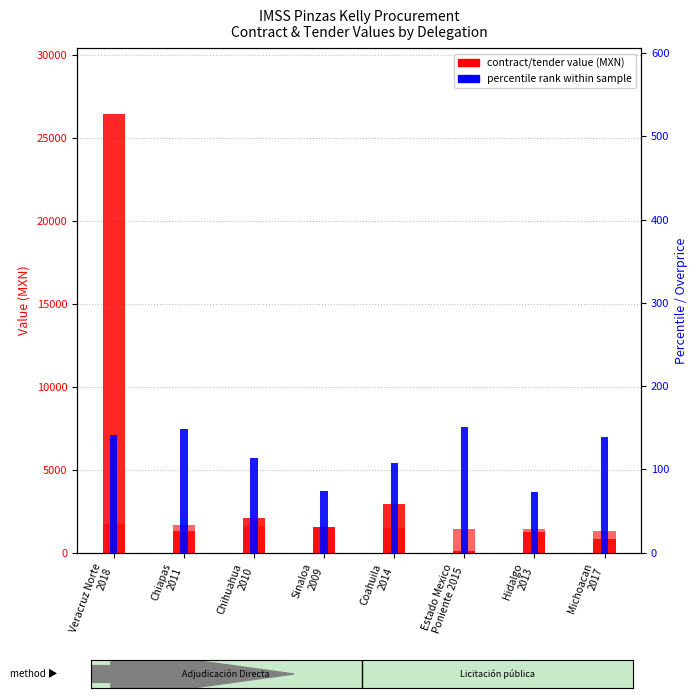

How many bars are there in each group?

2